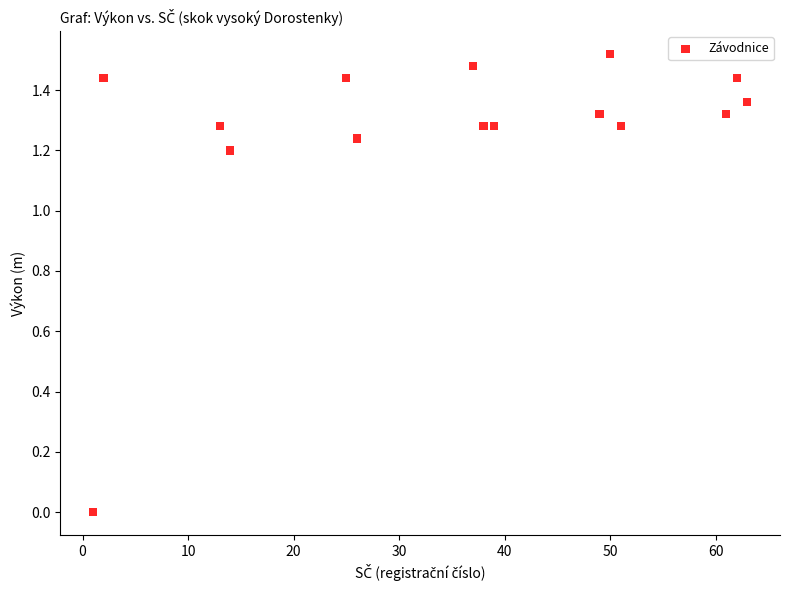

What is the range of X values (max minus min)?

62.0